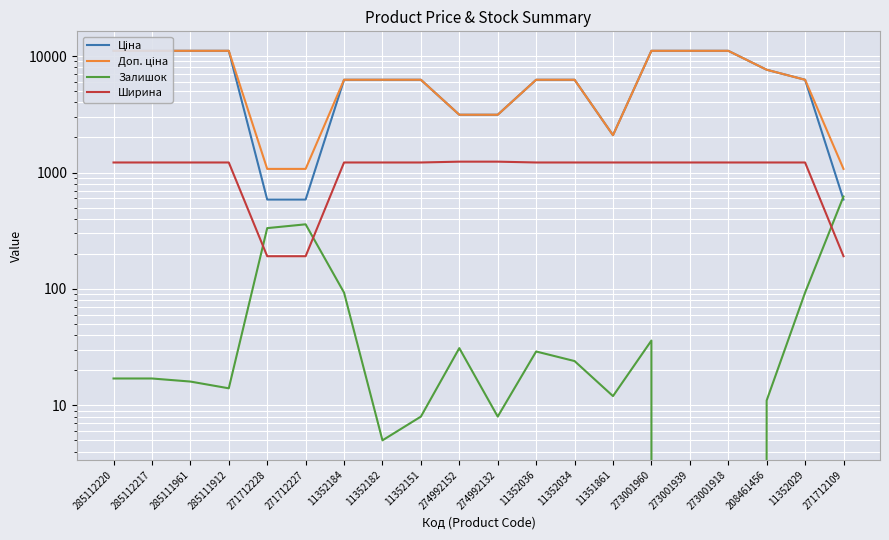

The value of Ширина at 11352036 is 1220.0. True or false?

True